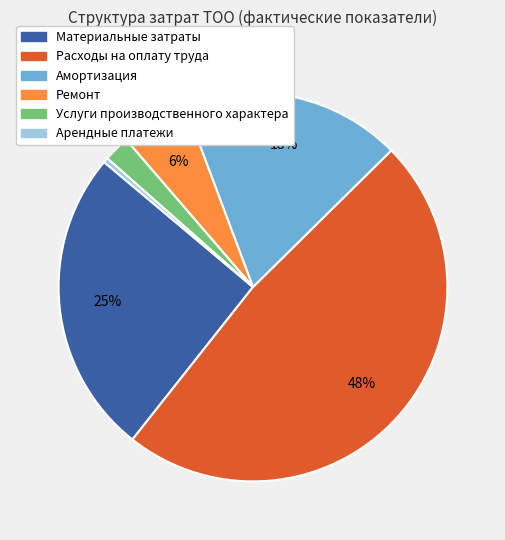

What is the largest slice in the pie chart?

Расходы на оплату труда